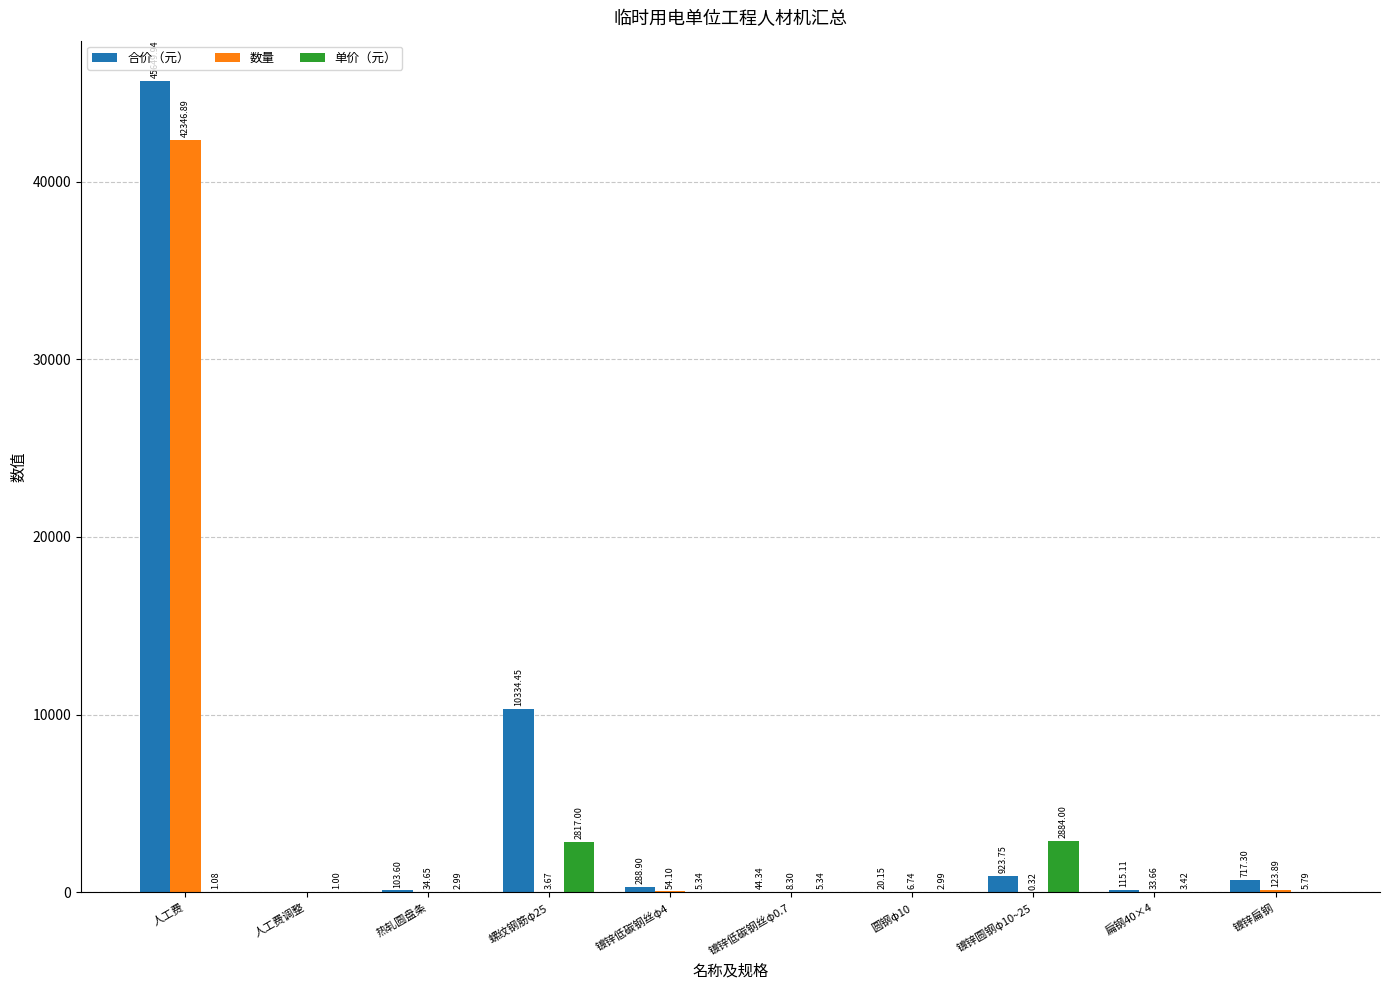

Which series changed the most between 热轧圆盘条 and 扁钢40×4?

合价（元）